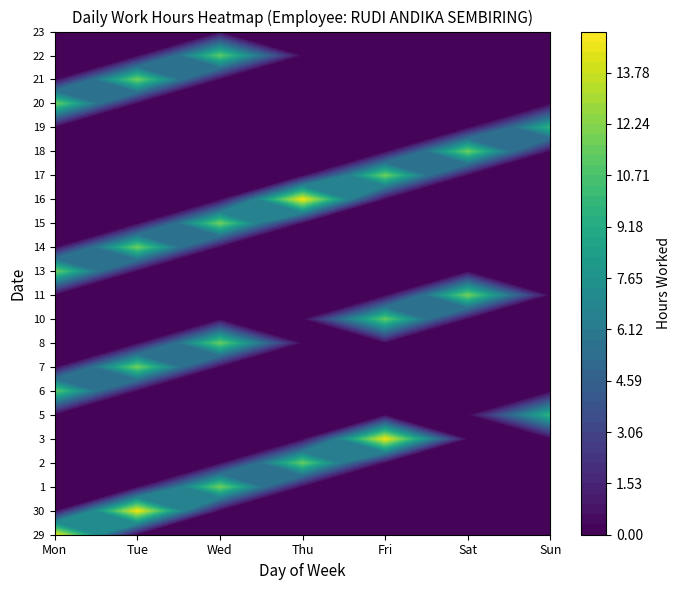

Is it true that 30 equals 0.0 at Sun?

True